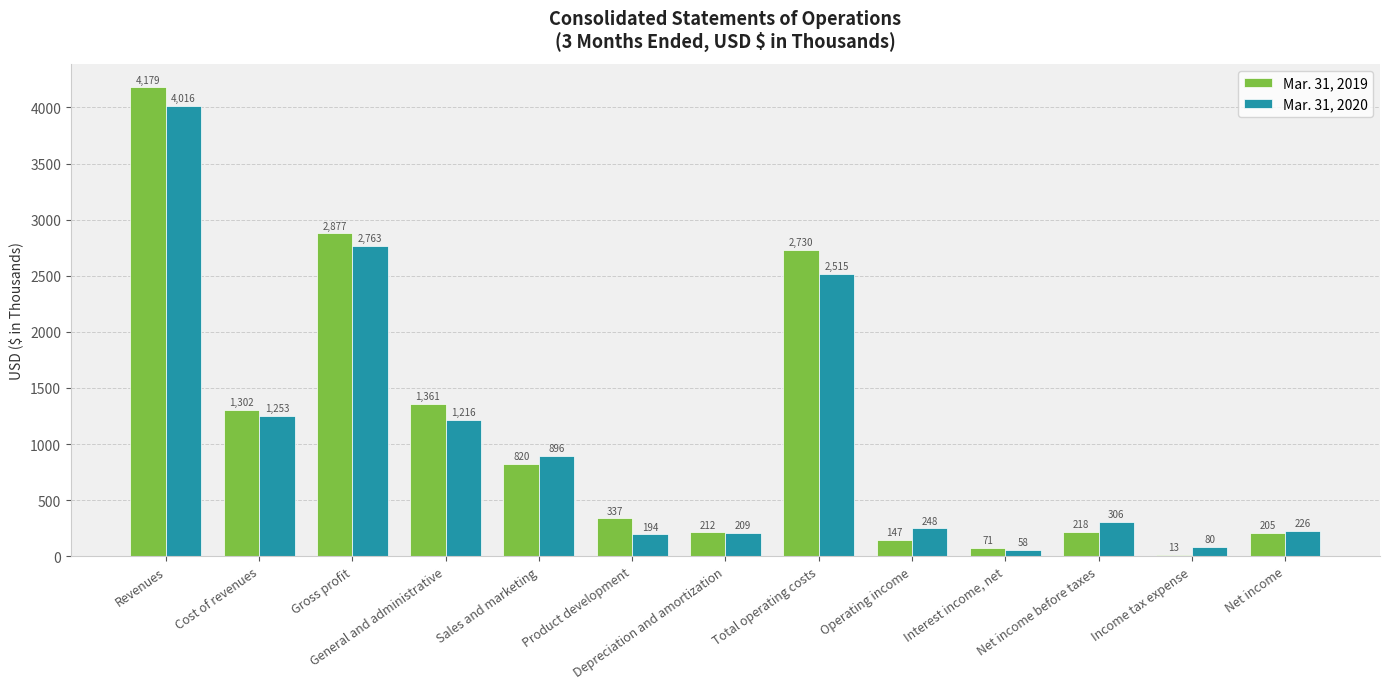

Which series has the largest total across all categories?

Mar. 31, 2019